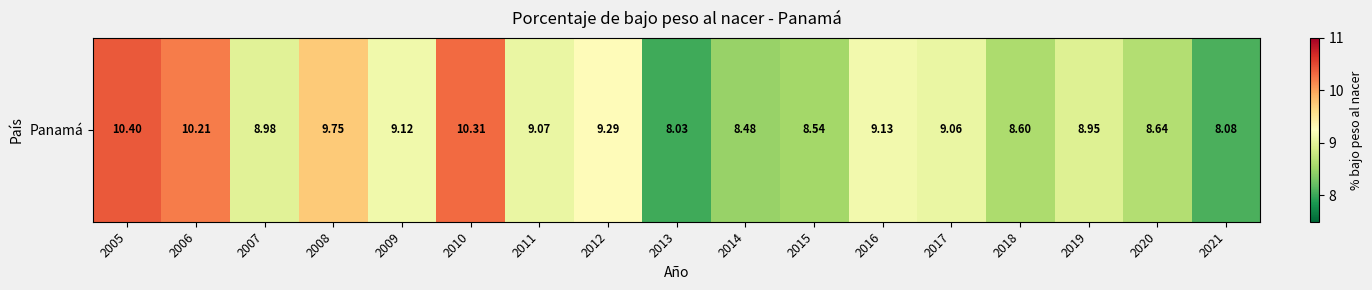

The value at 2018 is 8.6. True or false?

True